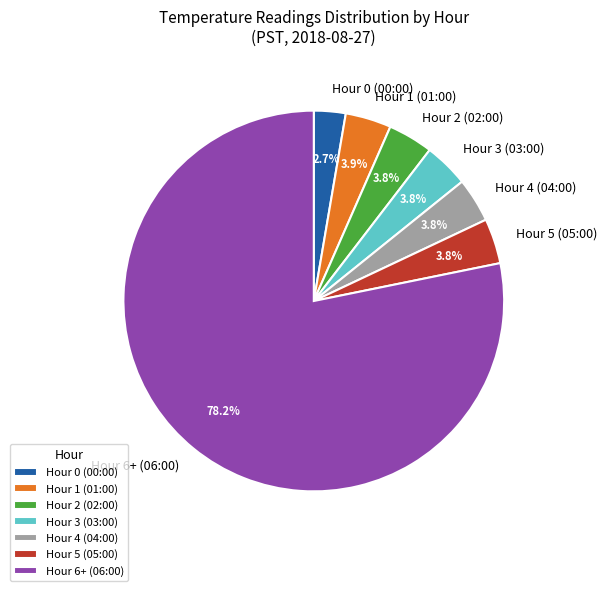

What is the ratio of the value at Hour 2 (02:00) to the value at Hour 4 (04:00)?

1.0